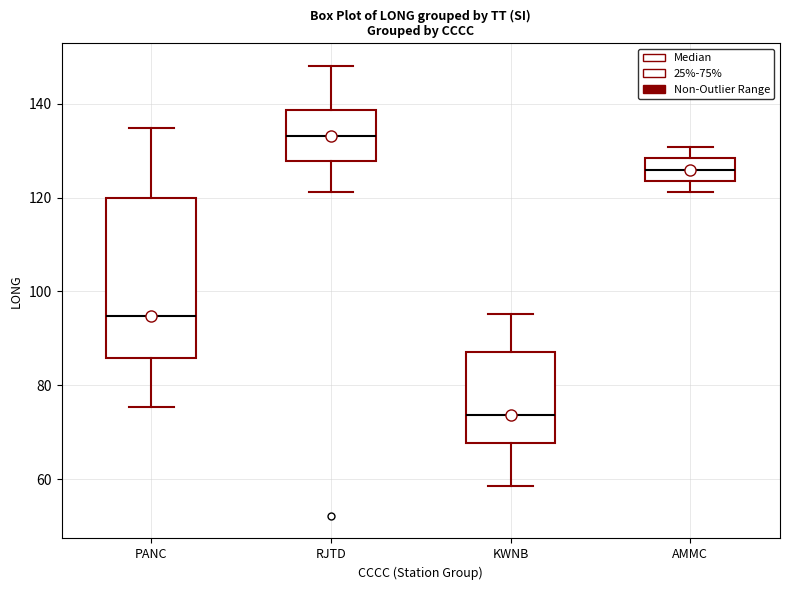

Where does the median line of the box for KWNB sit on the y-axis? The values are not printed on the chart, so give them approximately, as read against the axis.

74